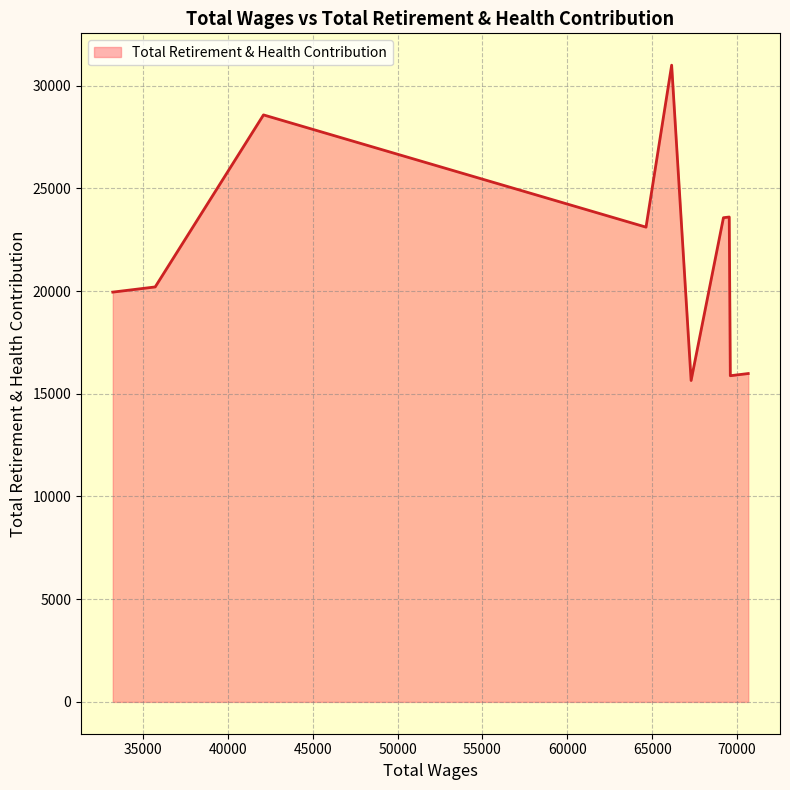

What is the difference between the maximum and minimum values?

15351